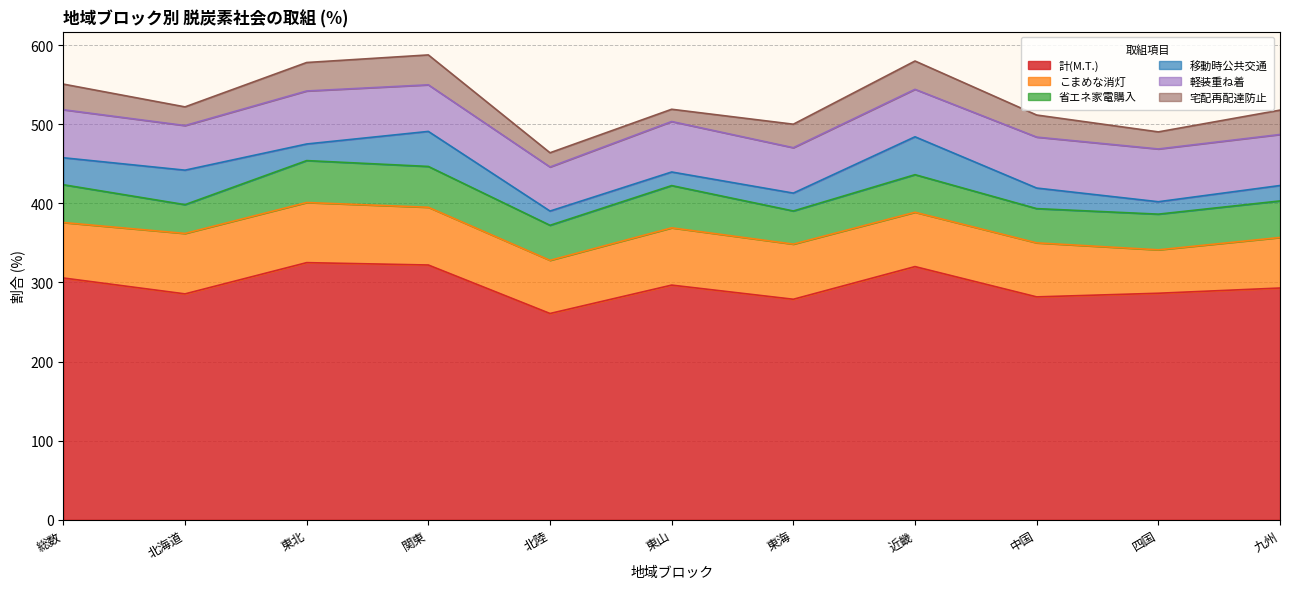

True or false: 軽装重ね着 and 省エネ家電購入 intersect in this chart.

False